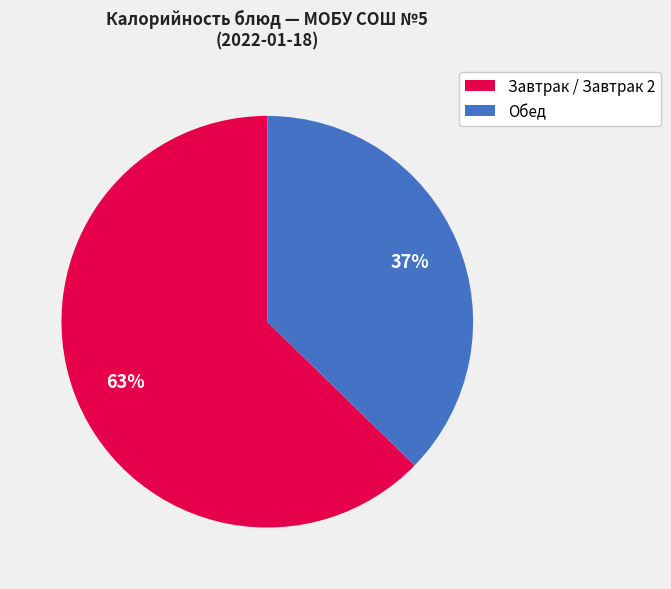

Is there any slice that represents more than half of the pie?

Yes